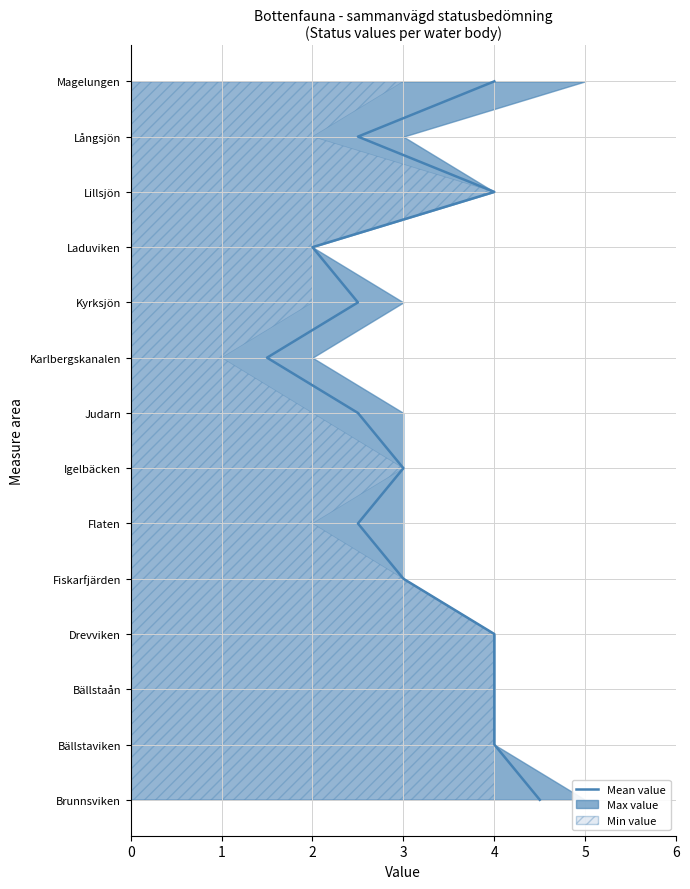

How many categories are shown in the chart?

14